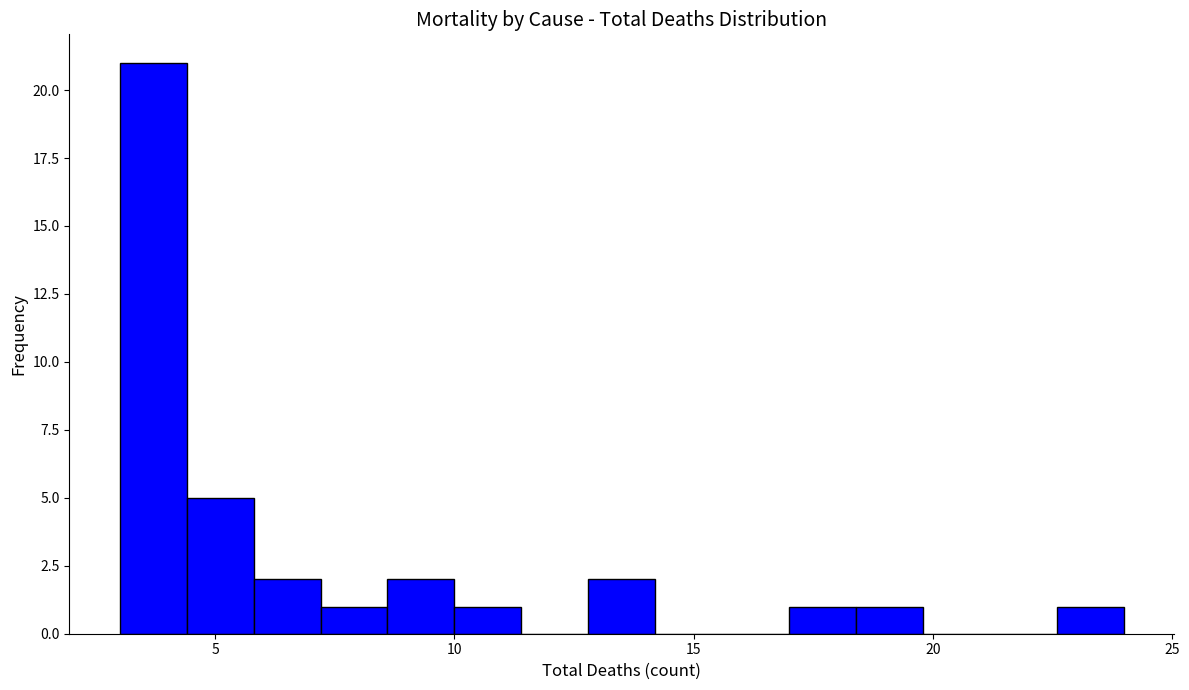

Around what value on the x-axis is the tallest bar? Give the approximate position of its centre, as read against the axis.

3.5